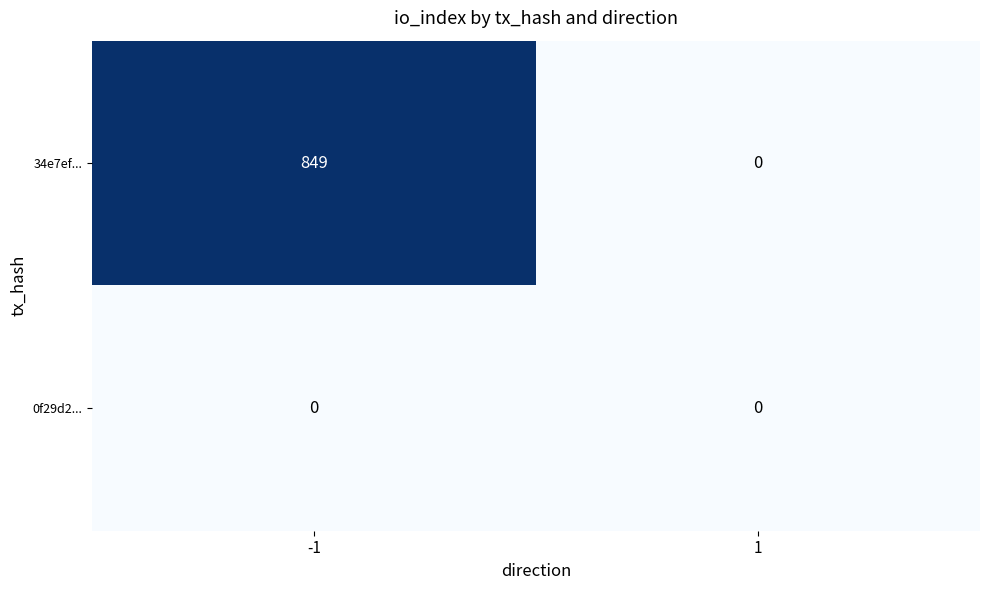

Which series has the largest total across all categories?

34e7ef...